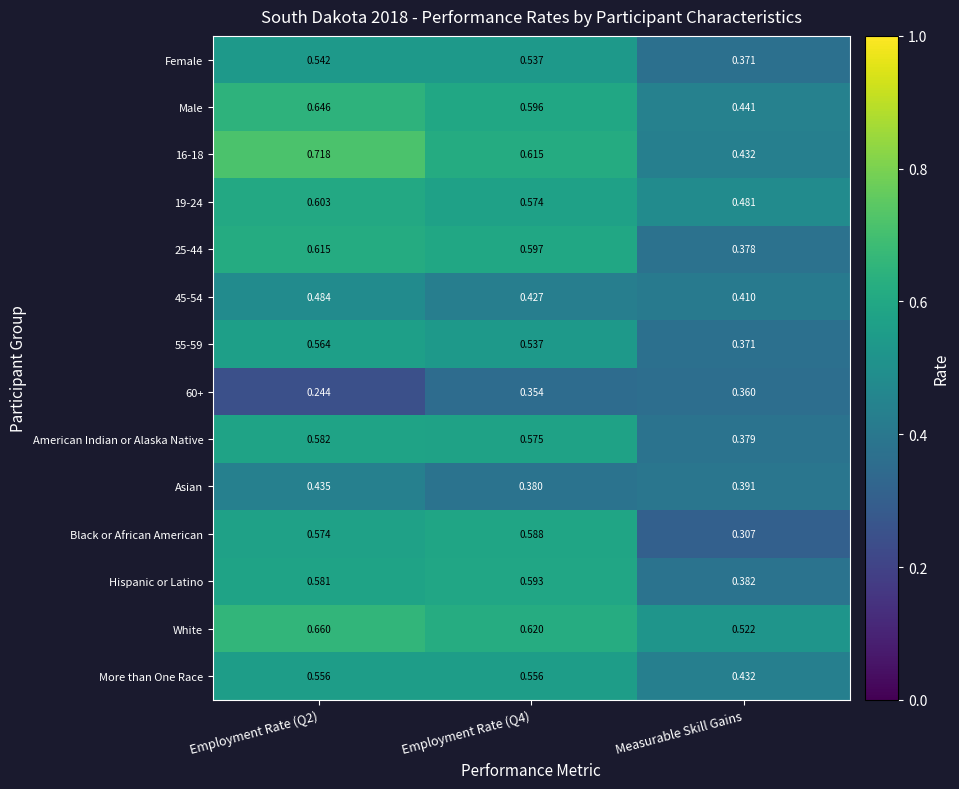

Between Employment Rate (Q2) and Employment Rate (Q4), which series saw the biggest shift?

60+